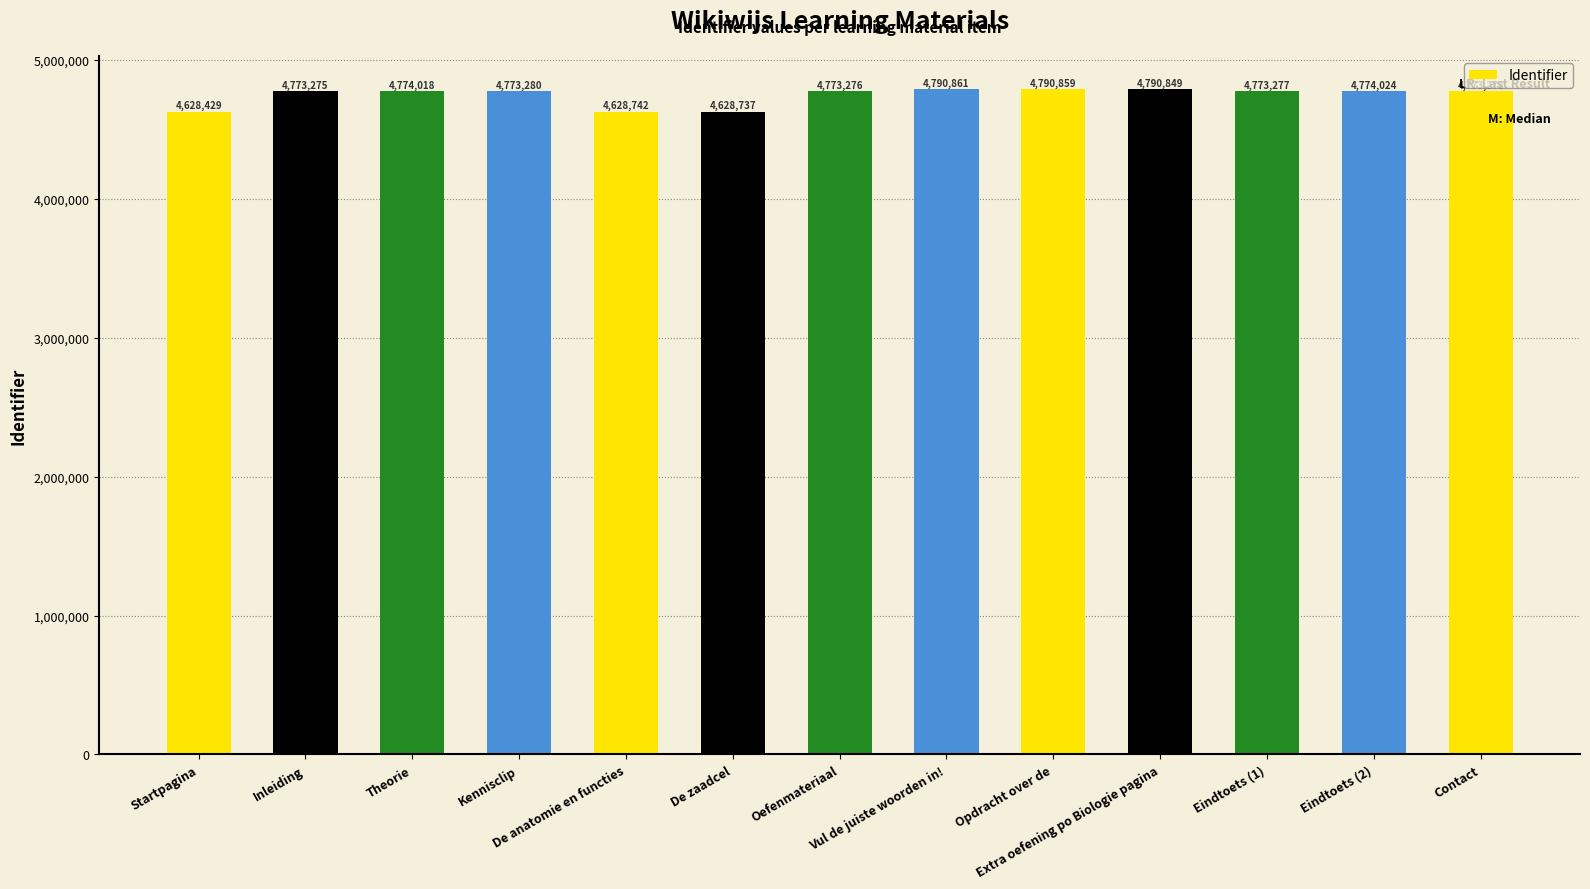

What is the difference between the maximum and minimum values?

162432